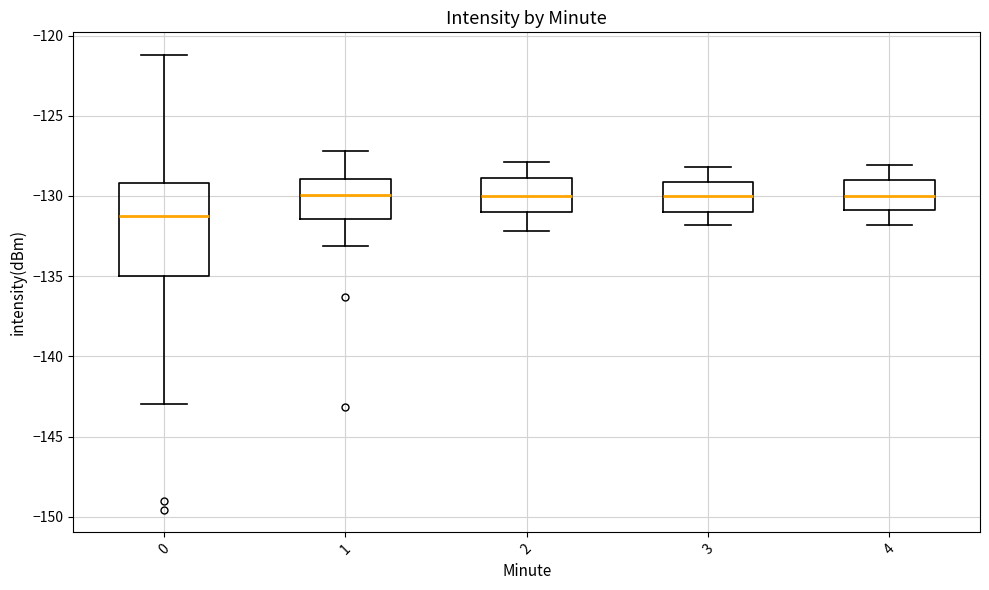

Reading left to right, read every box against the y-axis: the position of its median line, the range the box covers, and the ends of its whiskers. The values are not printed on the chart, so give them approximately, as read against the axis.

0: median -131.5, box -135.0 to -129.0, whiskers -143.0 to -121.0
1: median -130.0, box -131.5 to -129.0, whiskers -133.0 to -127.0
2: median -130.0, box -131.0 to -129.0, whiskers -132.0 to -128.0
3: median -130.0, box -131.0 to -129.0, whiskers -132.0 to -128.0
4: median -130.0, box -131.0 to -129.0, whiskers -132.0 to -128.0